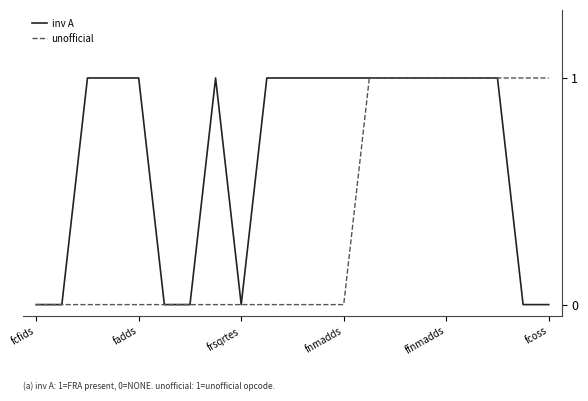

List the series in order of their overall mean, lowest first.

unofficial, inv A